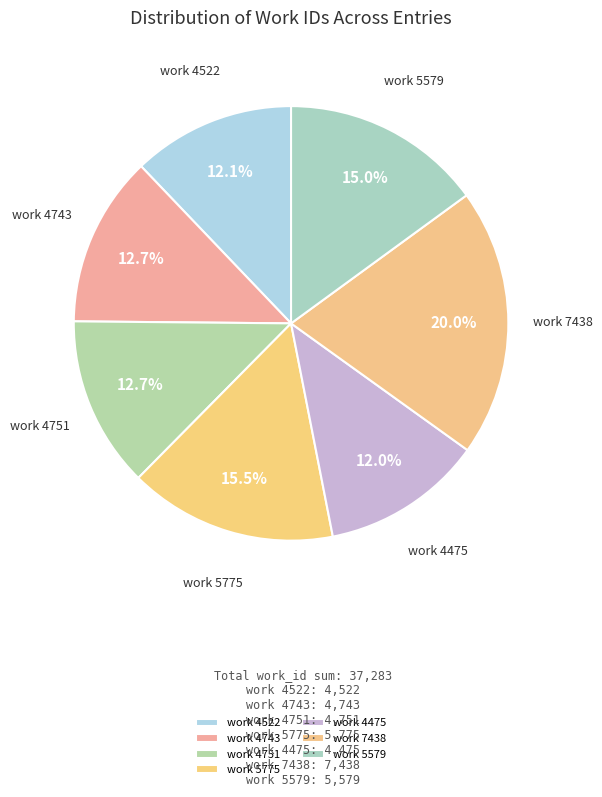

Is the sum of work 5579 and work 4751 greater than half?

No